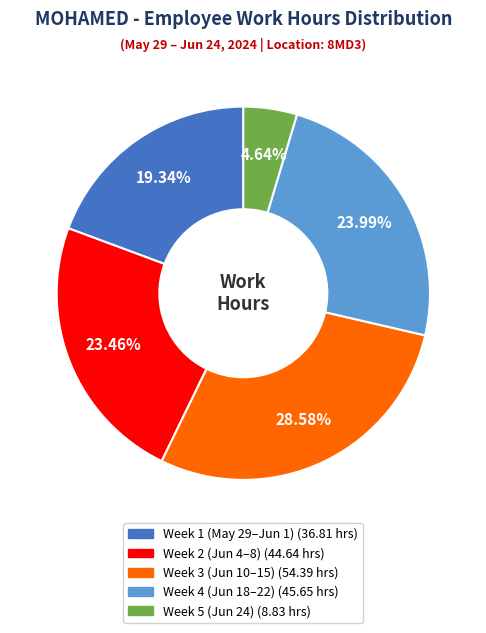

Is there a majority slice in this chart?

No